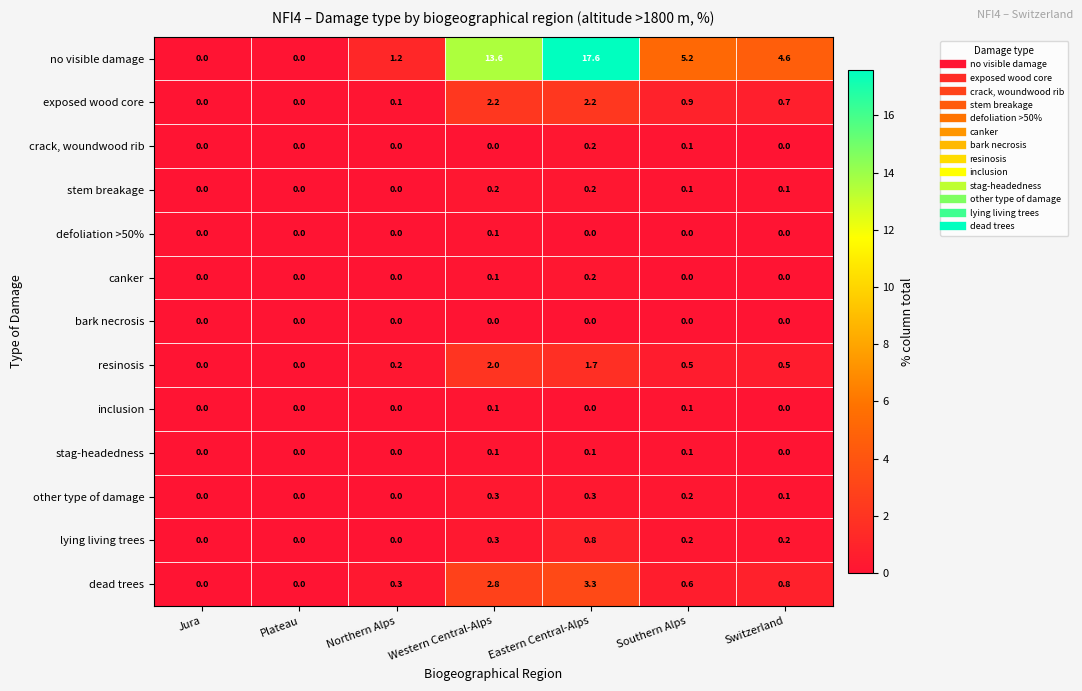

What is the total value across all series at Southern Alps?

8.0